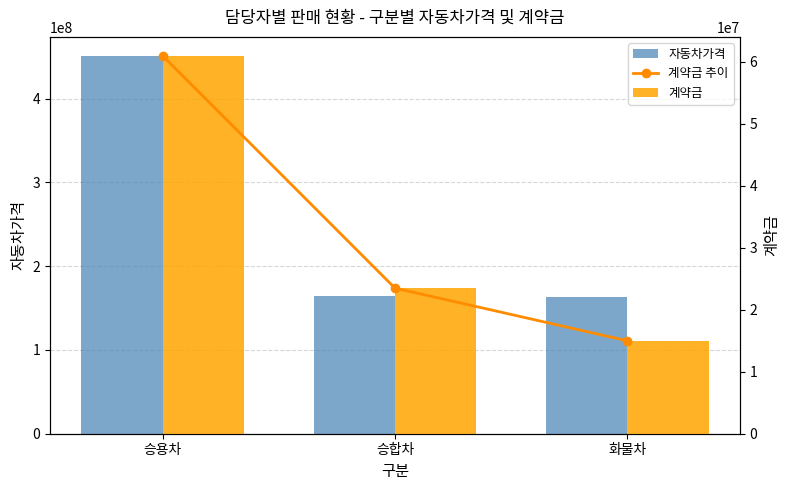

Count the 계약금 values in the range 15000000 to 61000000.

3